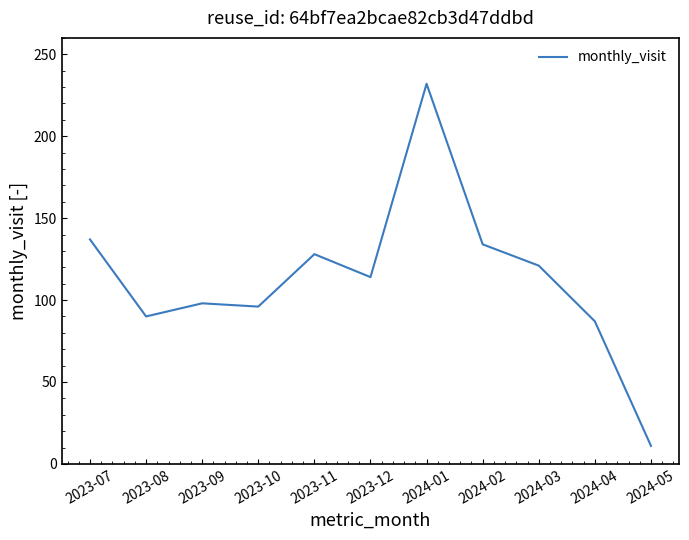

What is the change in value from 2023-11 to 2024-05?

-117